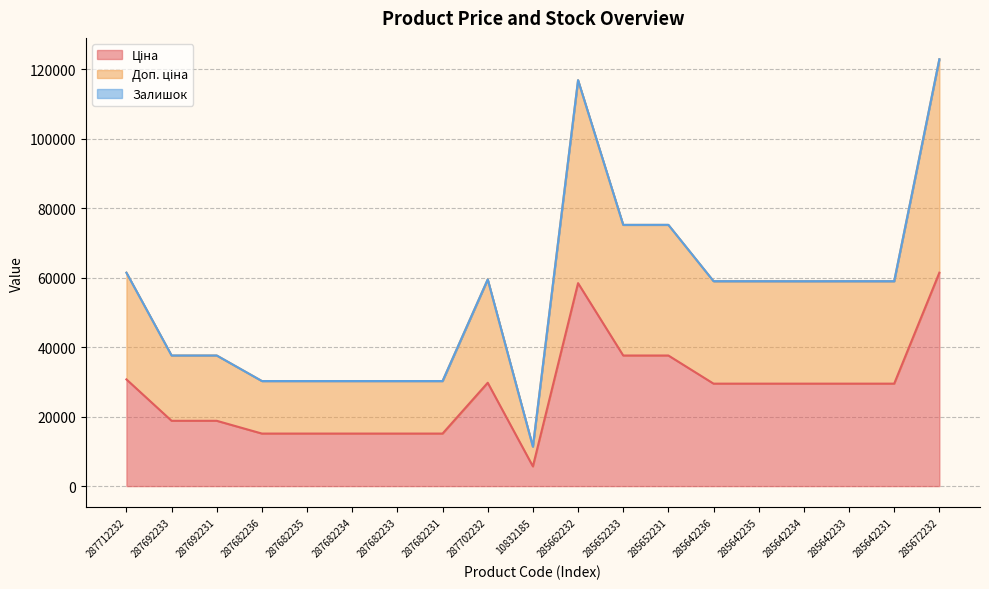

At which label is Ціна closest to 33554?

287712232